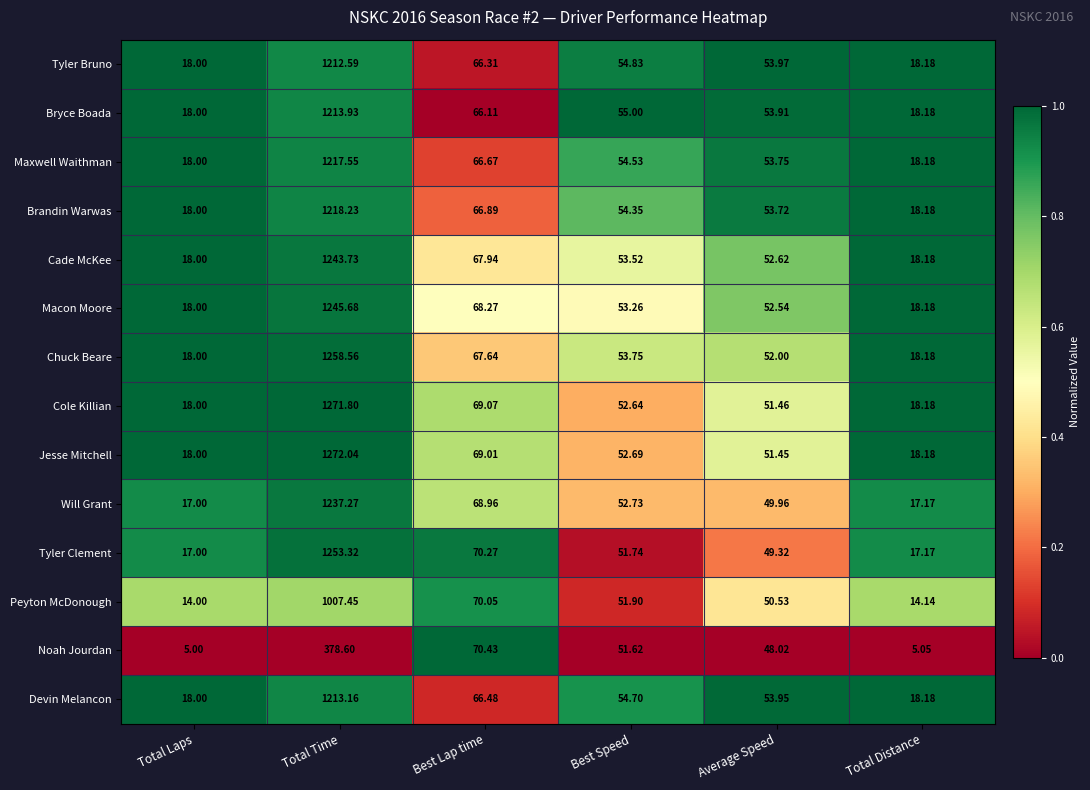

Which series has the widest spread of values?

Jesse Mitchell